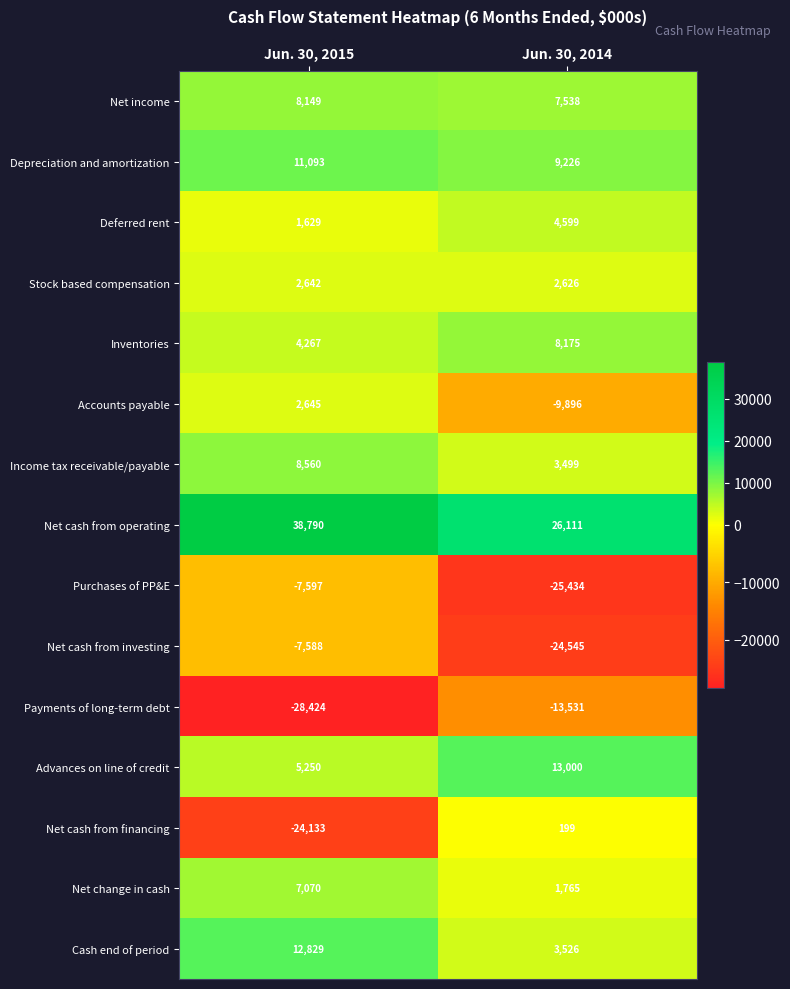

At which category does the chart reach its minimum across all series?

Jun. 30, 2015